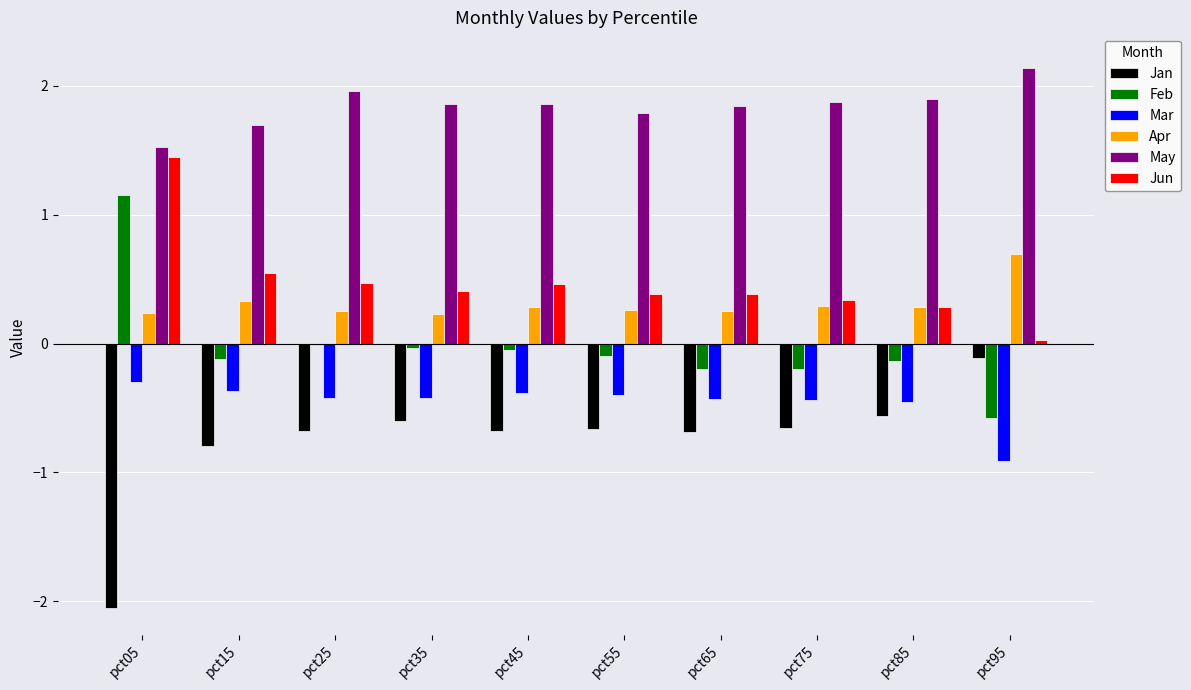

What is the sum of all Feb values?

-0.3